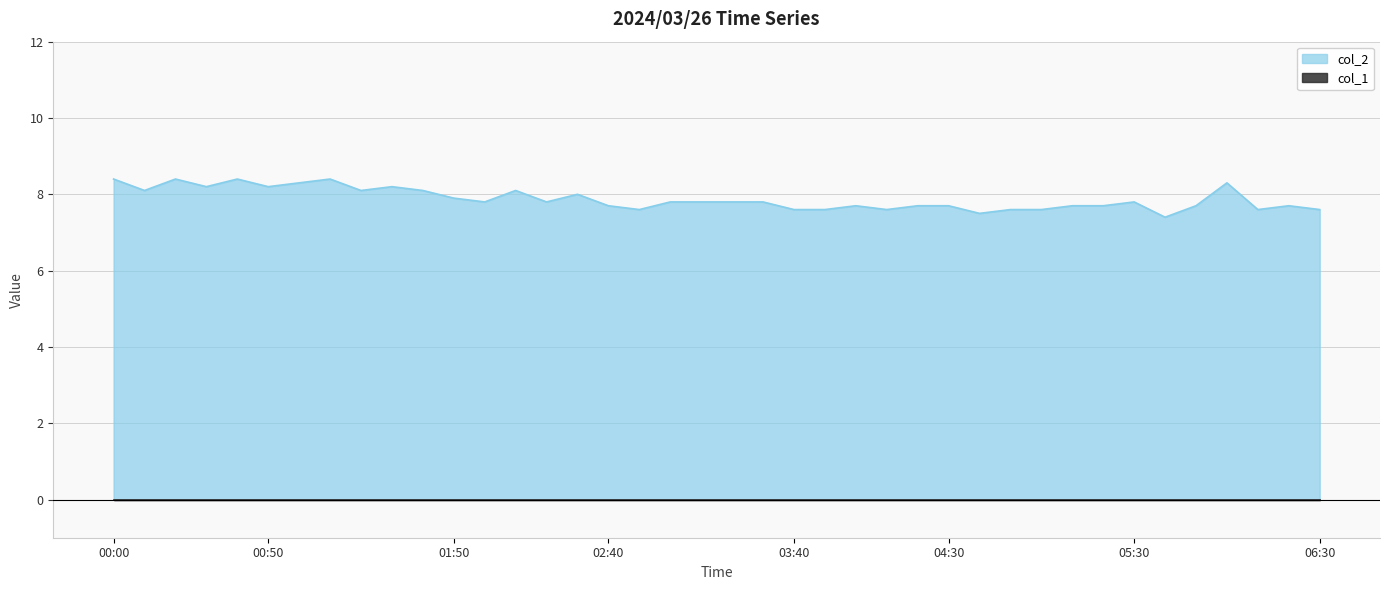

What position from the left is 01:50?

12